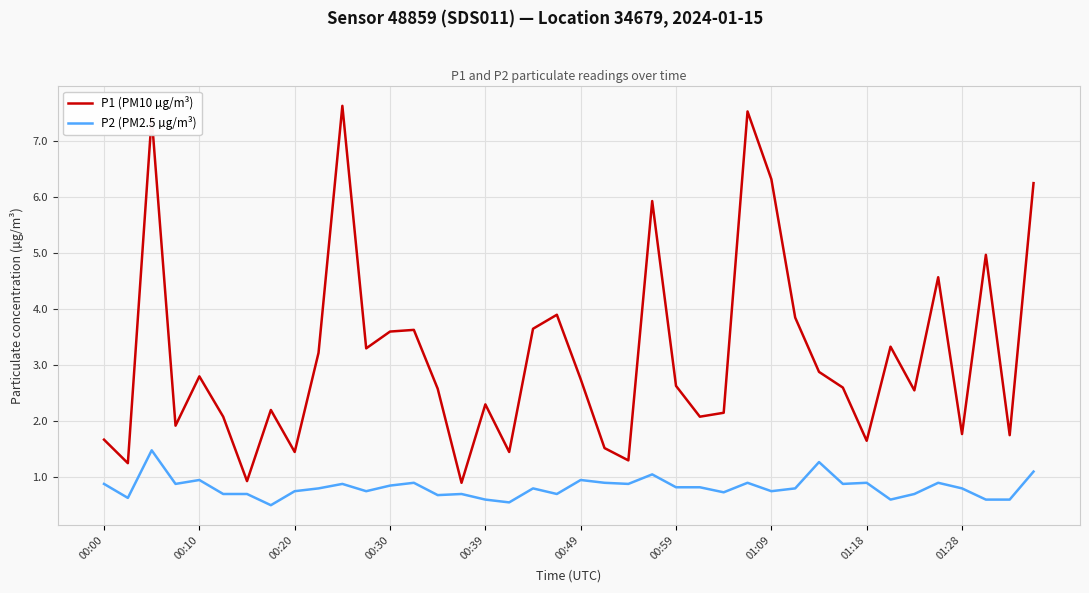

Which series has the largest total across all categories?

P1 (PM10 µg/m³)